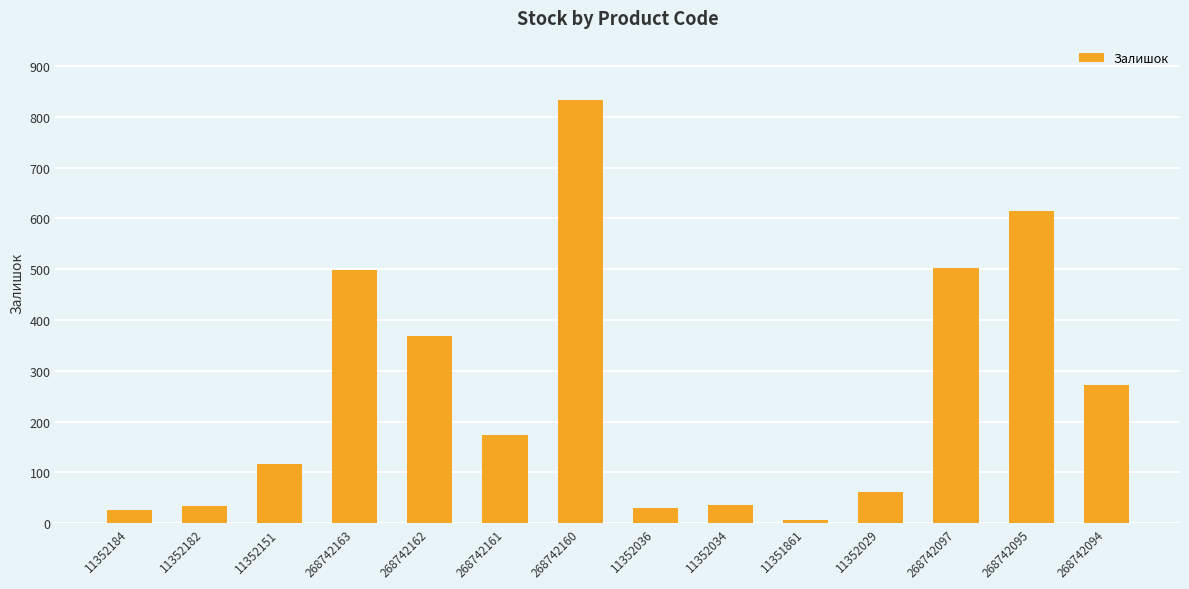

What is the label of the 12th bar from the right?

11352151